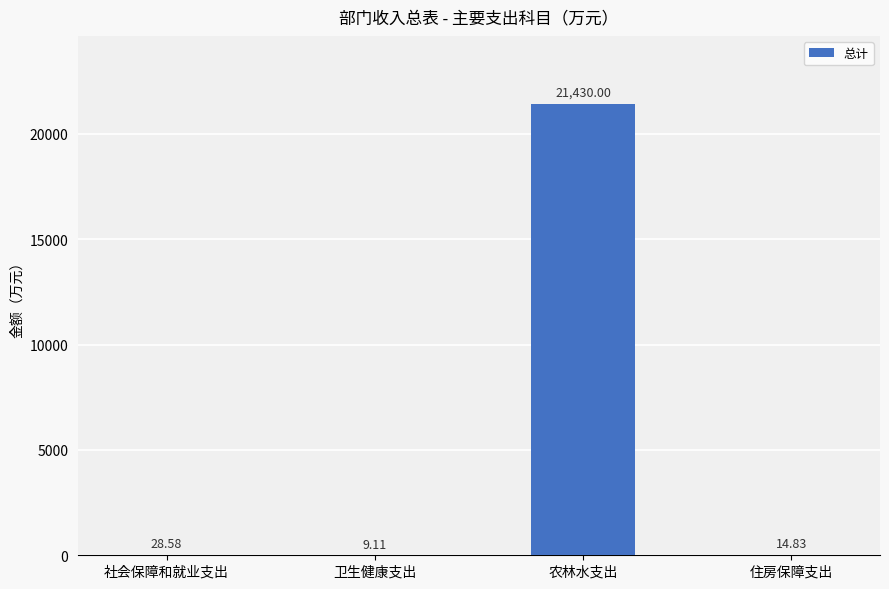

What is the sum of the values at 农林水支出 and 住房保障支出?

21444.8